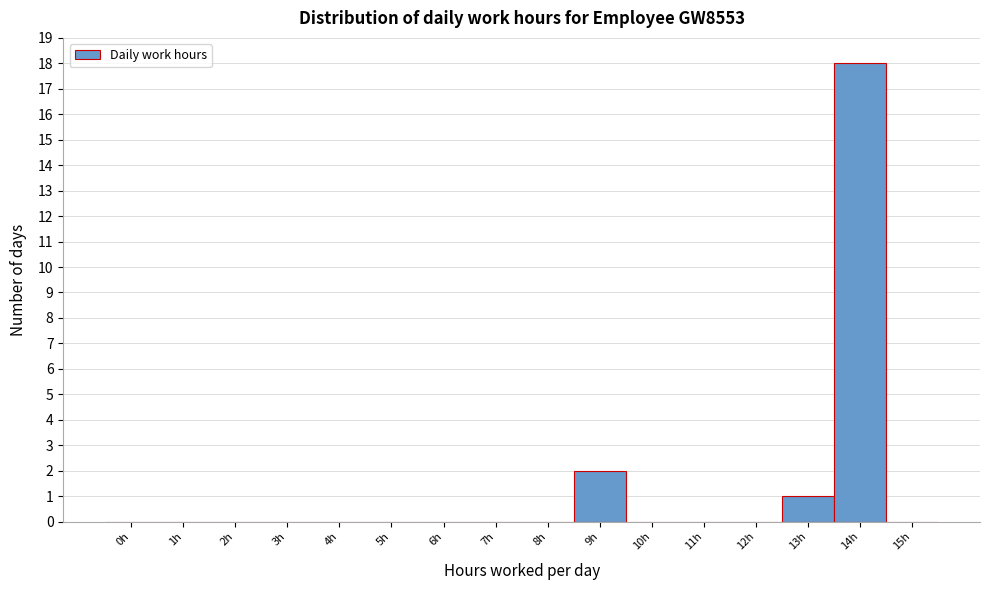

Reading right to left, list all the values displayed in this chart.

15h=0	14h=18	13h=1	12h=0	11h=0	10h=0	9h=2	8h=0	7h=0	6h=0	5h=0	4h=0	3h=0	2h=0	1h=0	0h=0